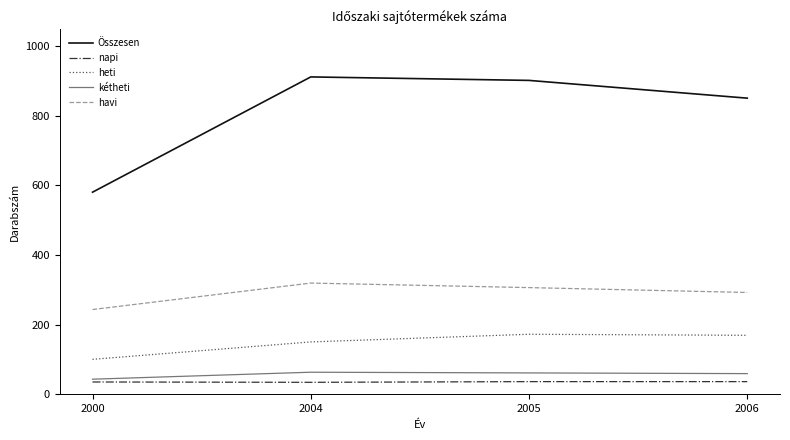

Does the chart have visible grid lines?

No